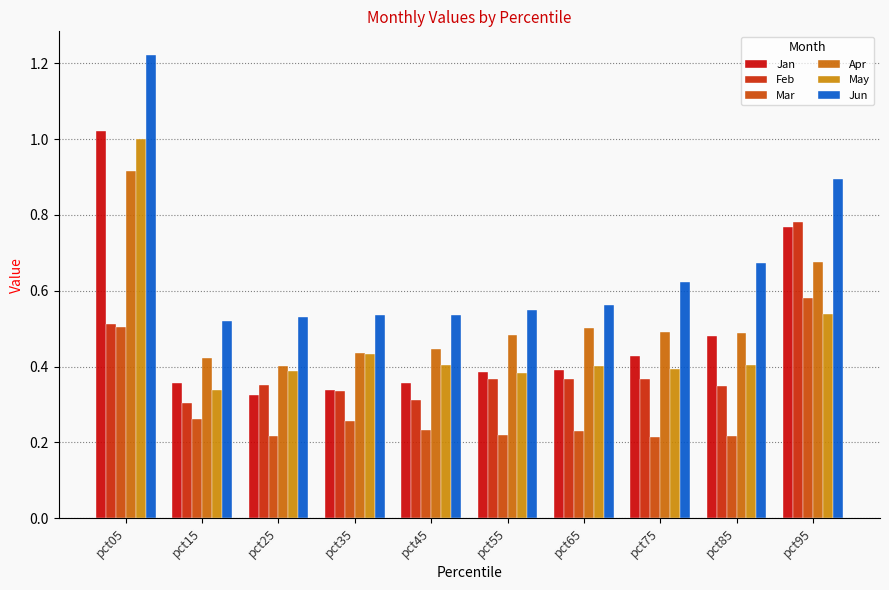

Rank the series at pct85 from highest to lowest value.

Jun, Apr, Jan, May, Feb, Mar